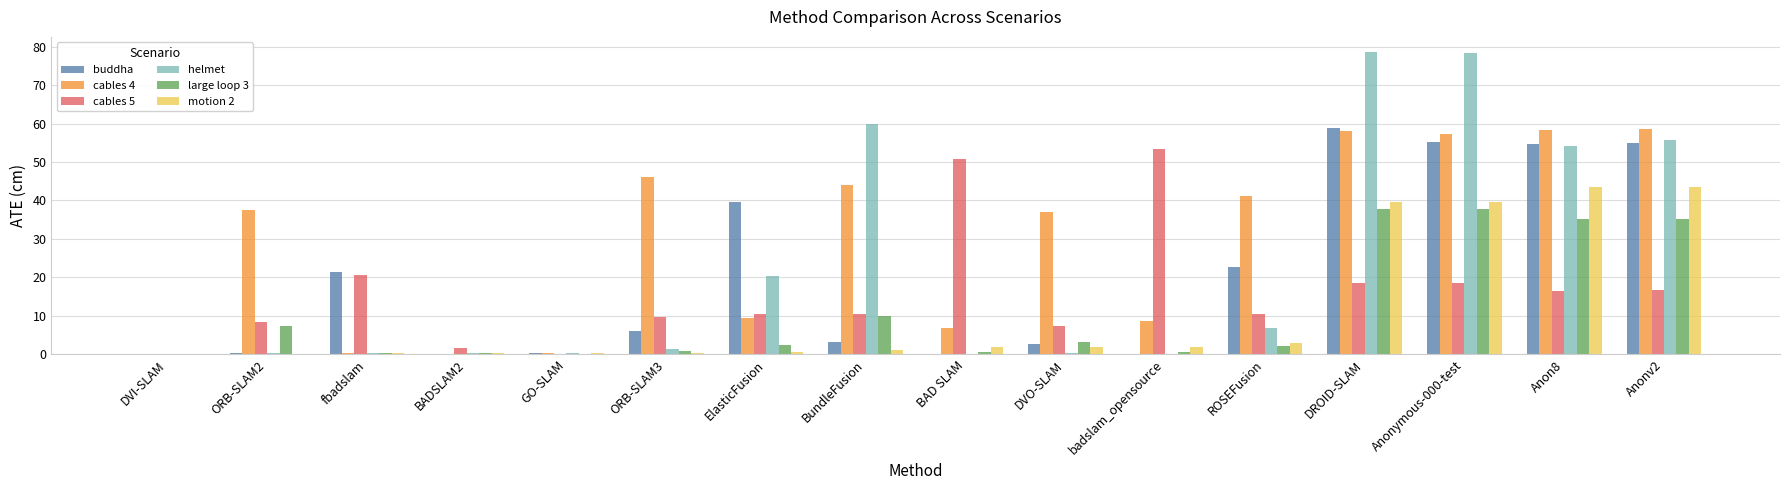

How many groups of bars are there?

16